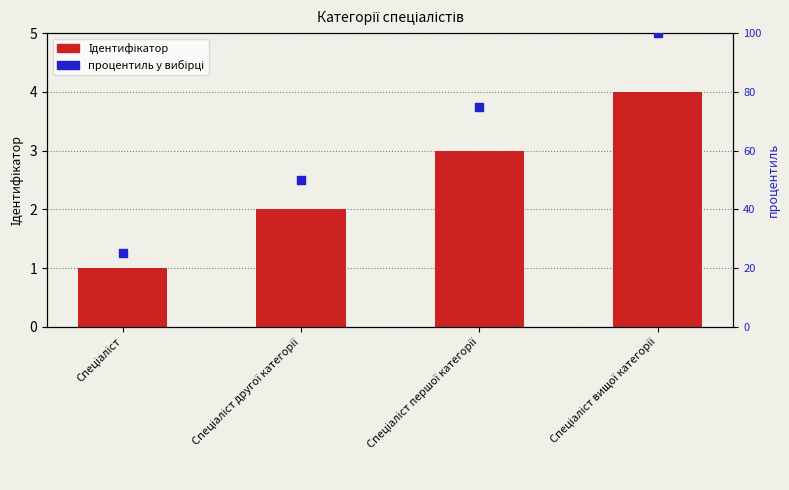

What are all the series names shown in the legend?

Ідентифікатор, процентиль у вибірці